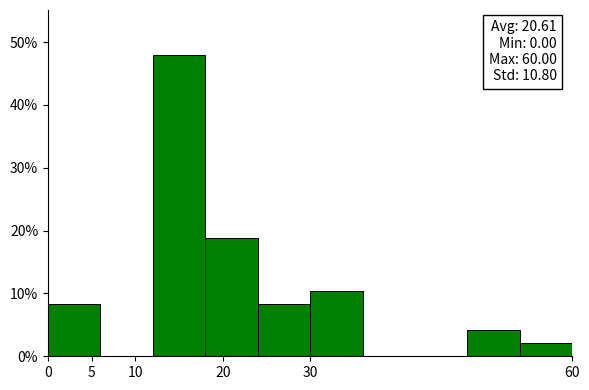

Which range on the x-axis has the tallest bar?

12 to 18